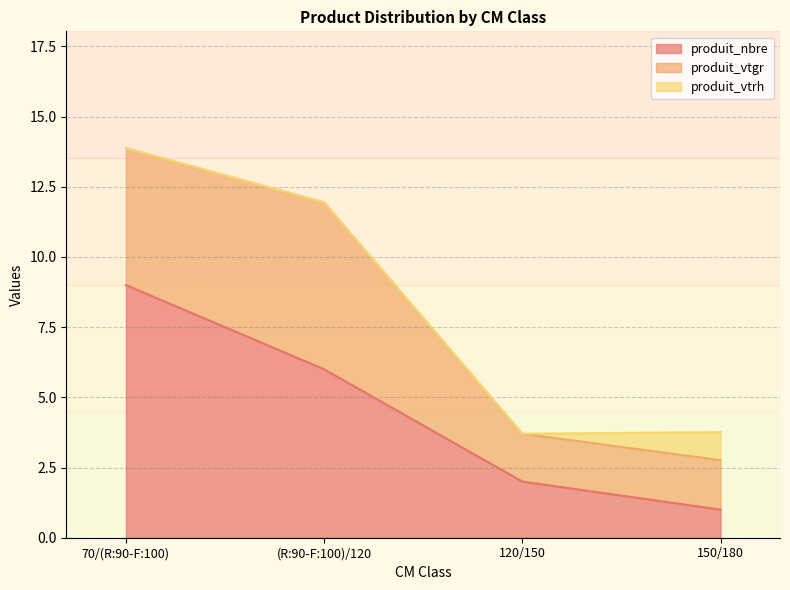

What is the average value of the produit_vtrh series?

0.2